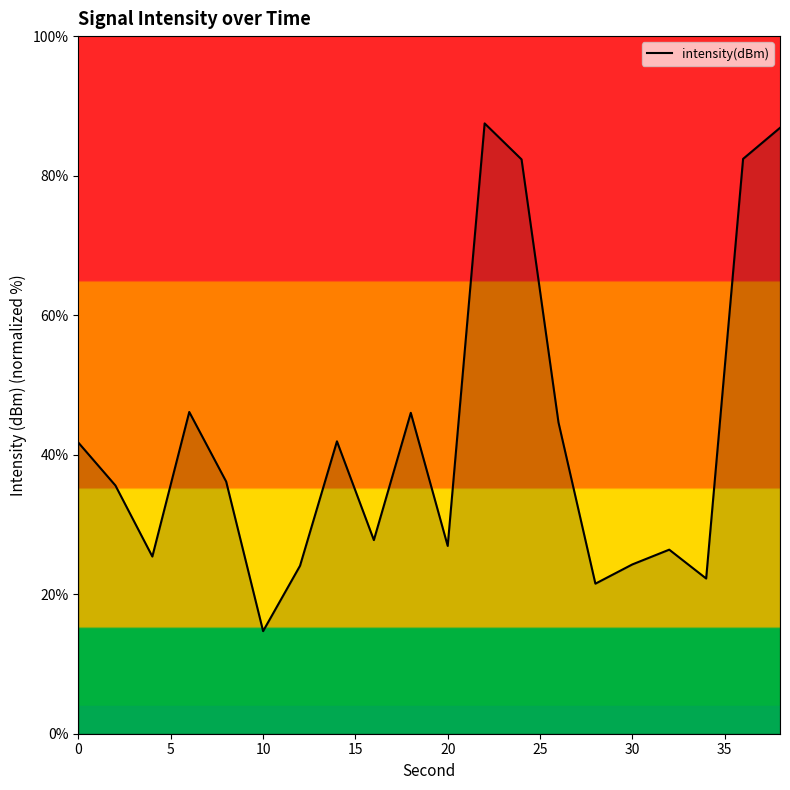

What is the difference between the maximum and minimum values?

72.8